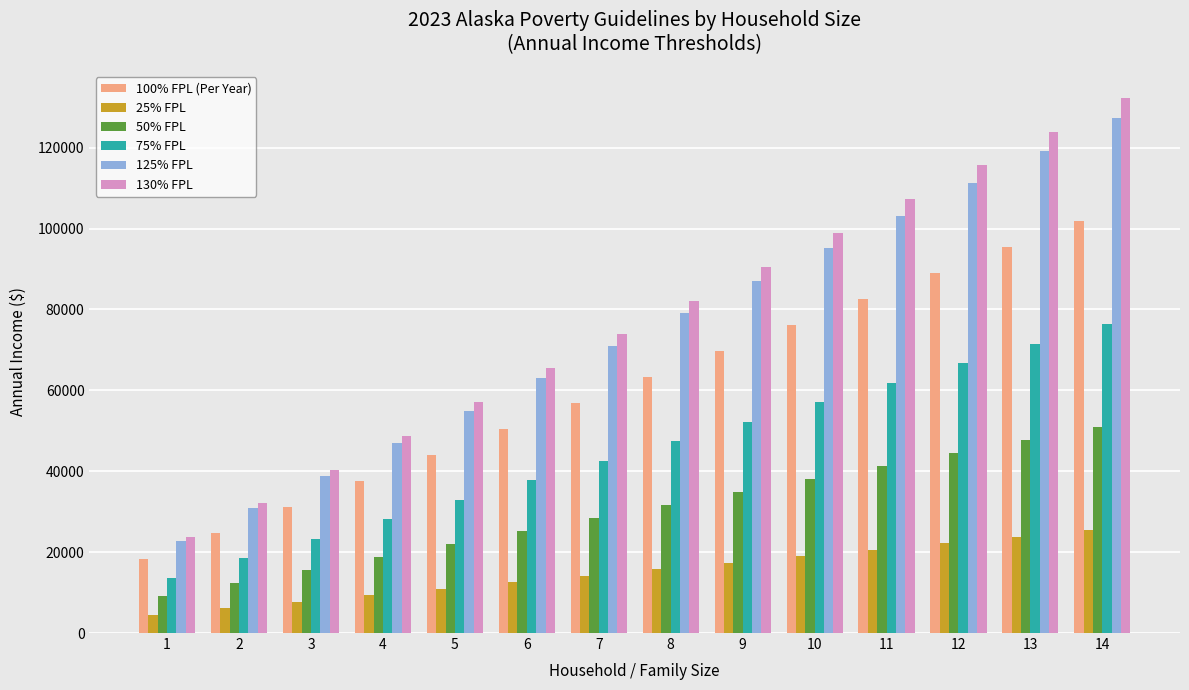

How many series are shown in this chart?

6